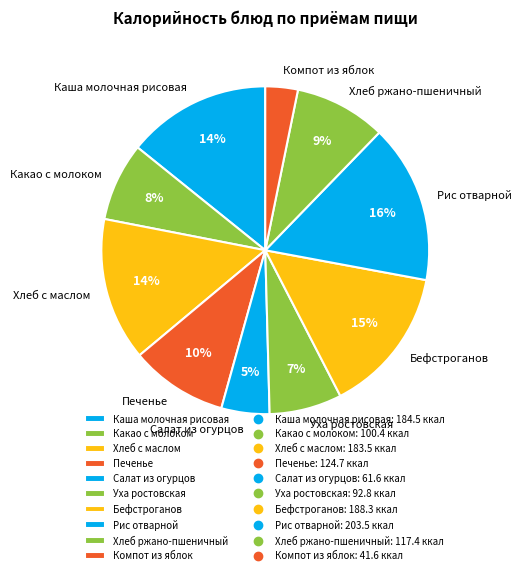

Approximately how many times larger is the value at Хлеб с маслом compared to Хлеб ржано-пшеничный?

1.6